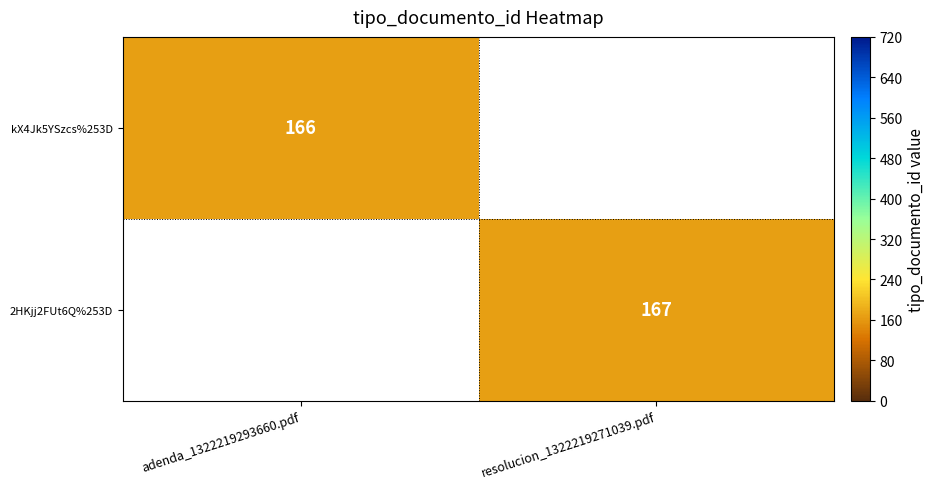

Is it true that 2HKjj2FUt6Q%253D equals 226 at resolucion_1322219271039.pdf?

False